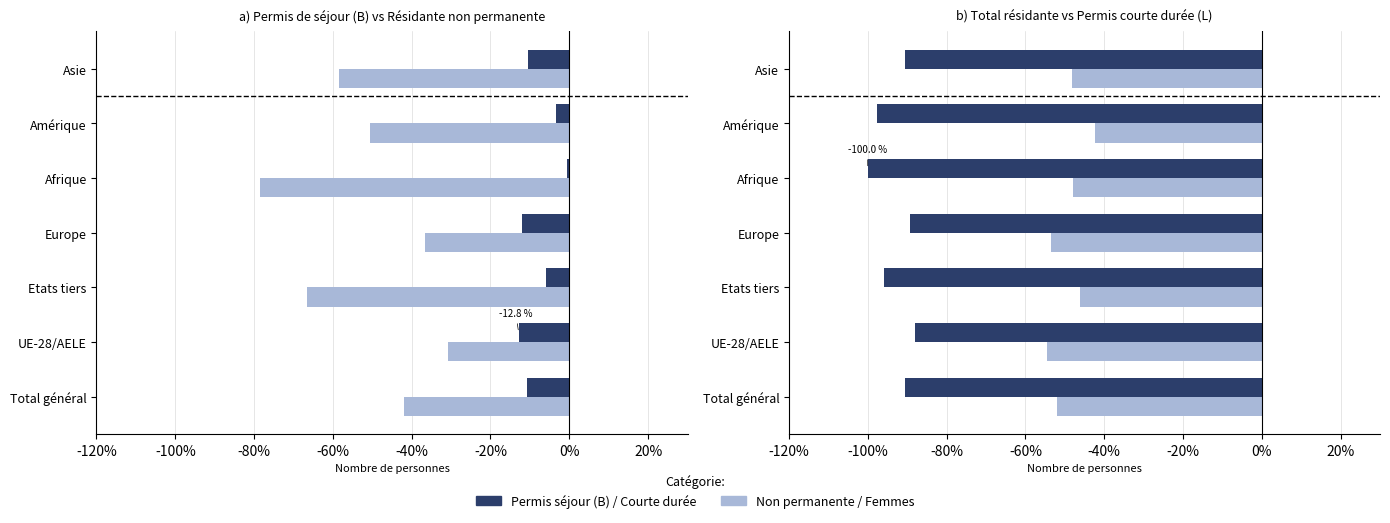

Read the Femmes total value at Total général.

-51.9